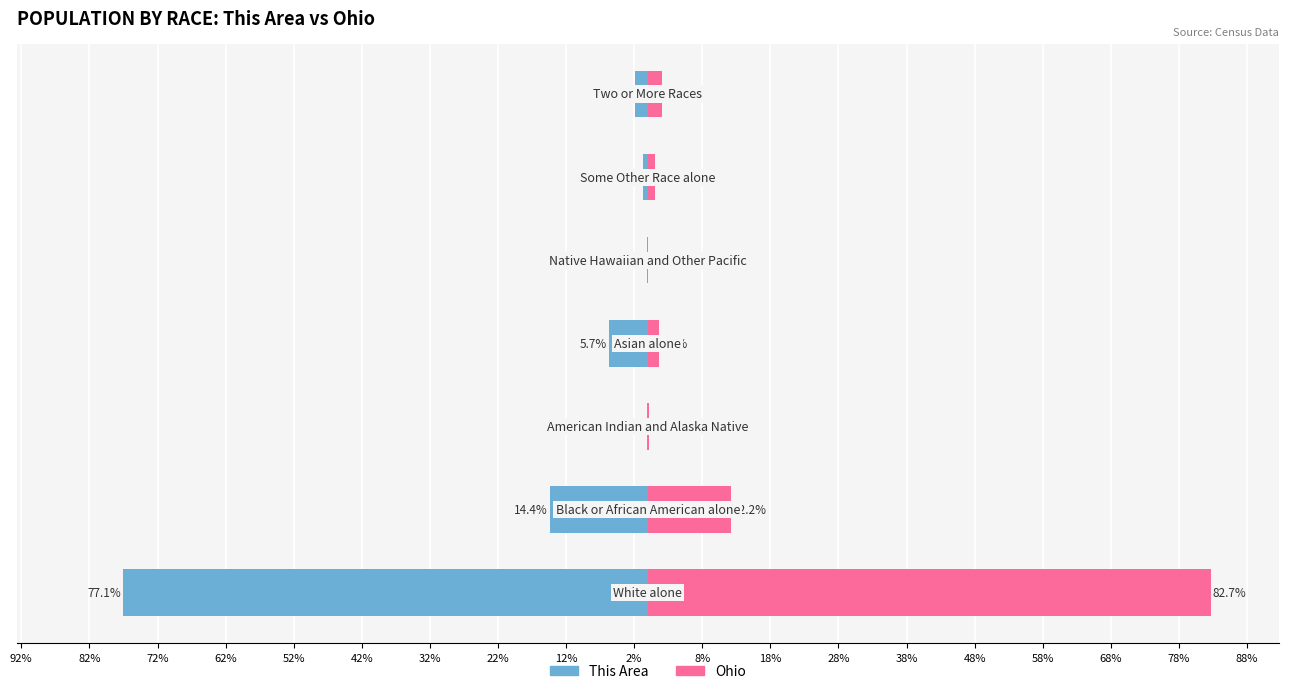

True or false: This Area has a value of -2.8 at 32%.

False